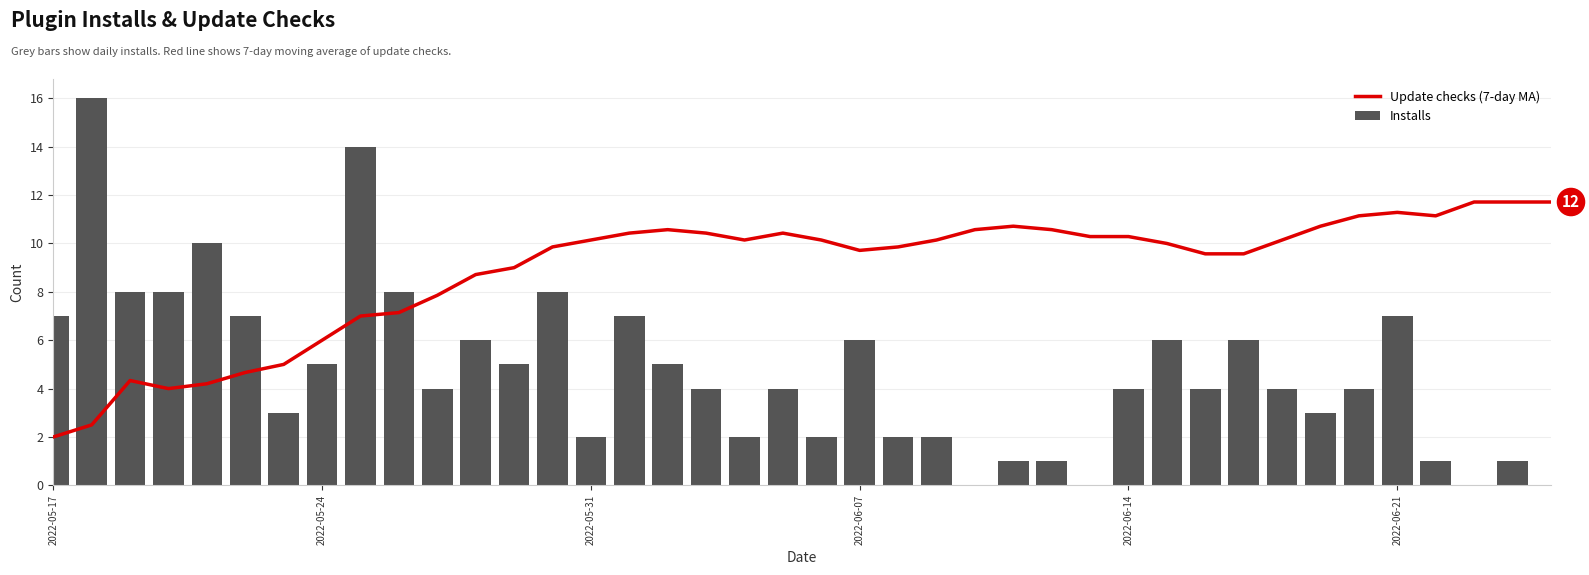

Reading left to right, transcribe all the data shown in this chart.

Update checks (7-day MA): 2.0	2.5	4.3	4.0	4.2	4.7	5.0	6.0	7.0	7.1	7.9	8.7	9.0	9.9	10.1	10.4	10.6	10.4	10.1	10.4	10.1	9.7	9.9	10.1	10.6	10.7	10.6	10.3	10.3	10.0	9.6	9.6	10.1	10.7	11.1	11.3	11.1	11.7	11.7	11.7
Installs: 7.0	16.0	8.0	8.0	10.0	7.0	3.0	5.0	14.0	8.0	4.0	6.0	5.0	8.0	2.0	7.0	5.0	4.0	2.0	4.0	2.0	6.0	2.0	2.0	0.0	1.0	1.0	0.0	4.0	6.0	4.0	6.0	4.0	3.0	4.0	7.0	1.0	0.0	1.0	0.0